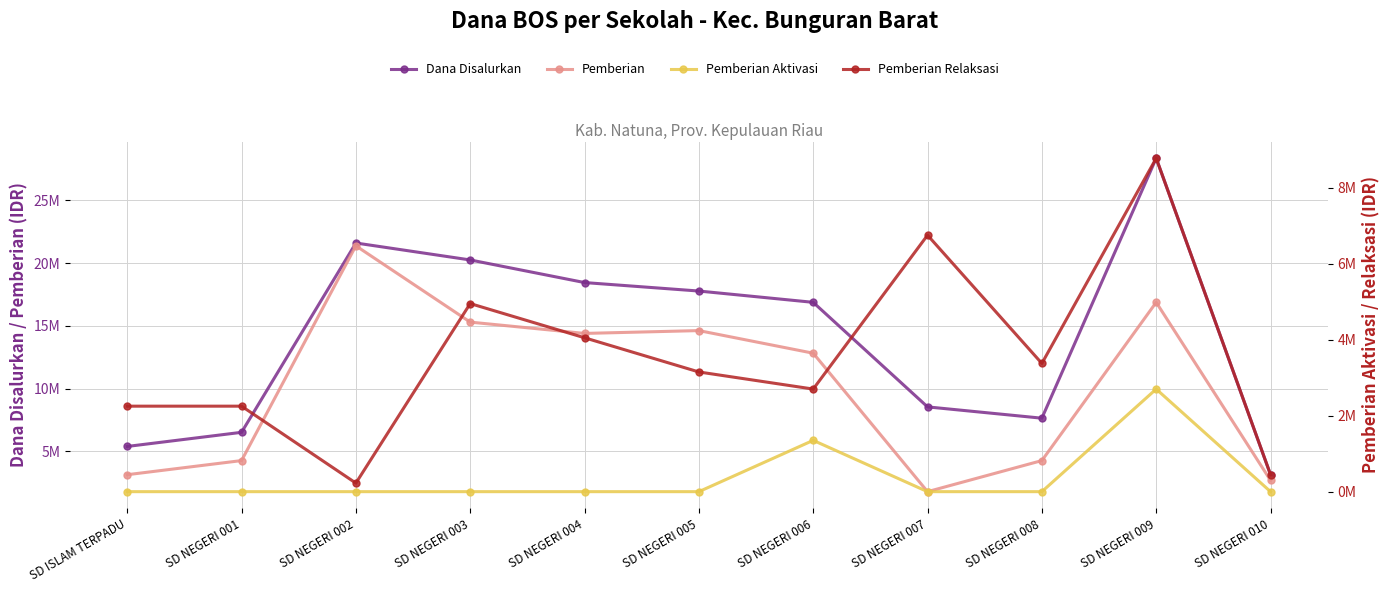

In Pemberian Relaksasi, how many points are lower than both neighbors (excluding endpoints)?

3